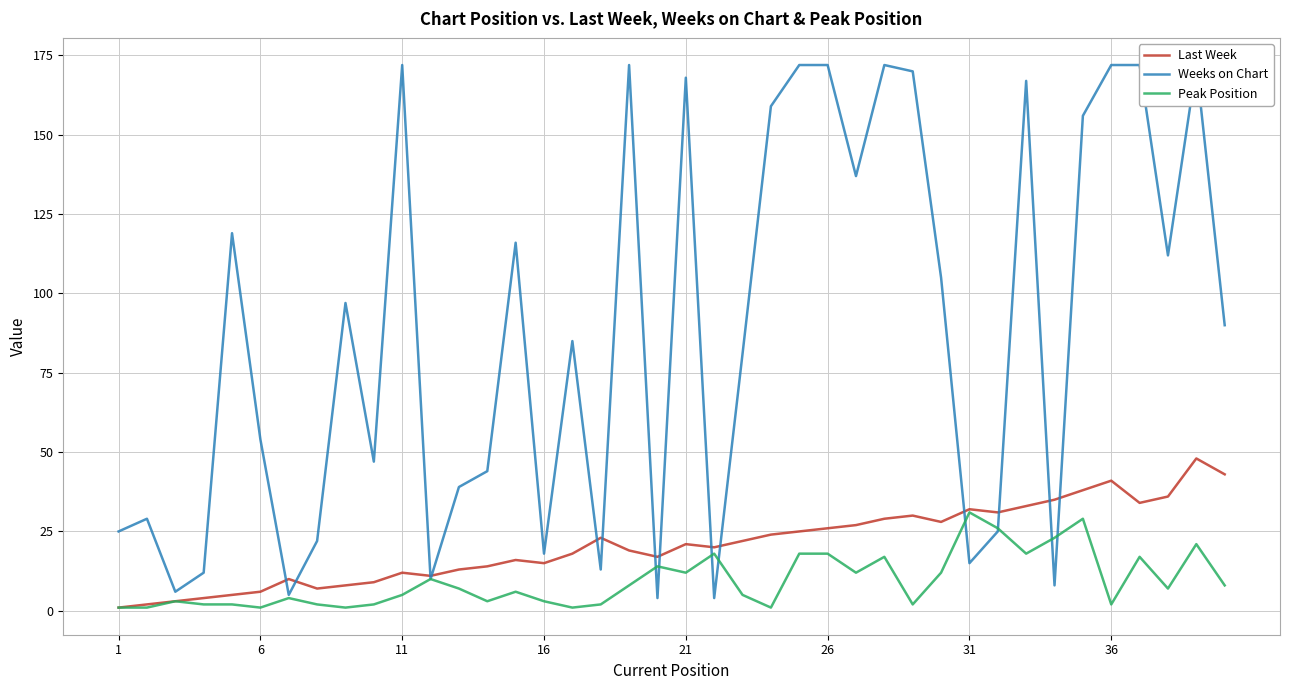

What are all the series names shown in the legend?

Last Week, Weeks on Chart, Peak Position